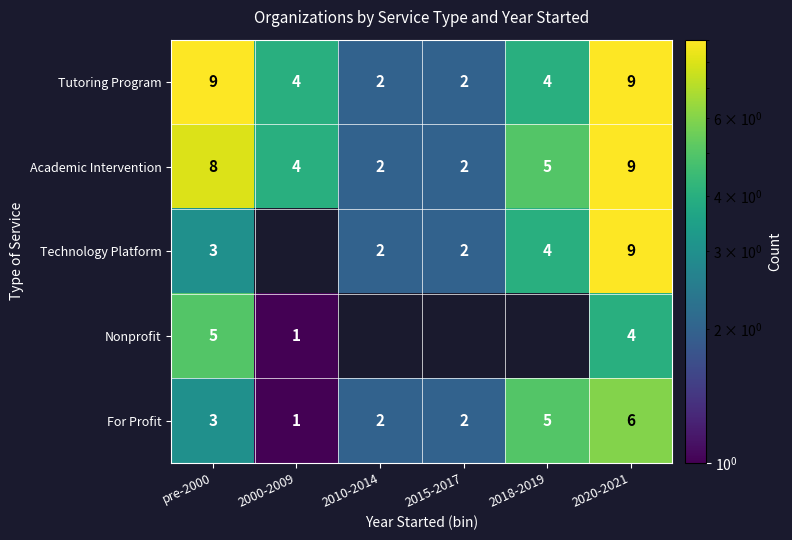

What is the total value across all series at 2018-2019?

18